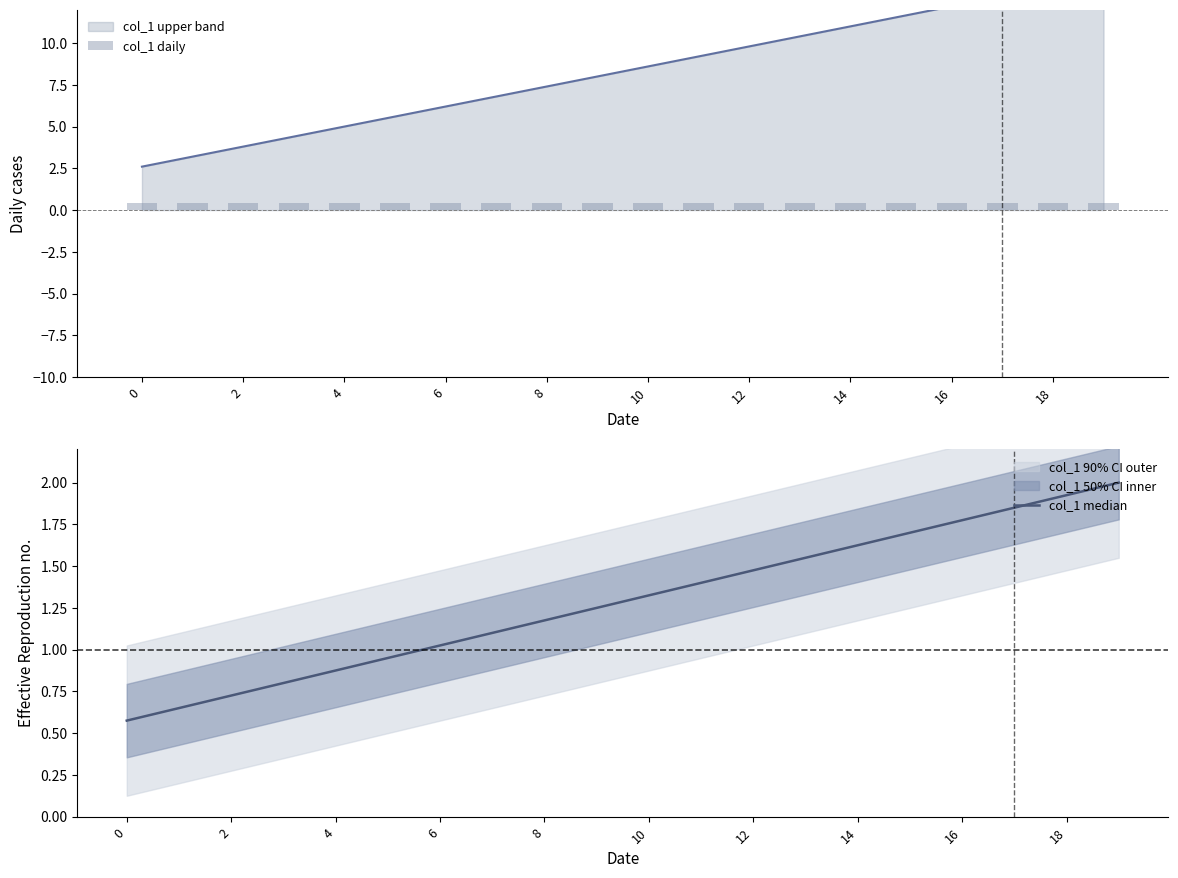

Is it true that col_1 daily equals 0.4 at 16?

True